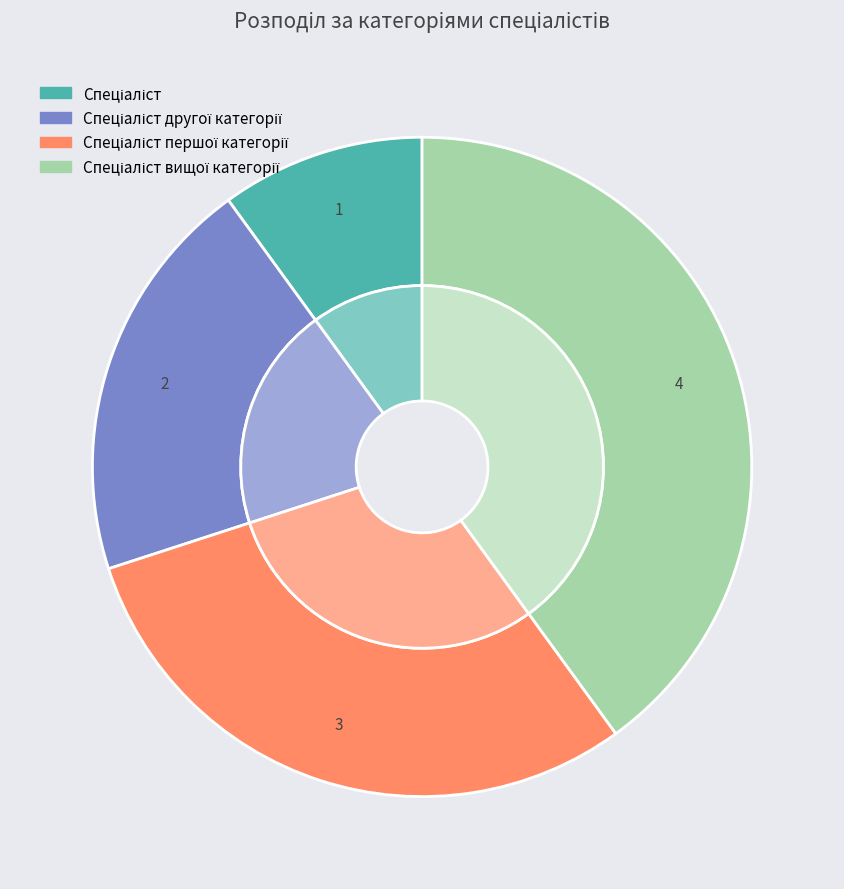

Which category has the smallest portion of the pie?

Спеціаліст